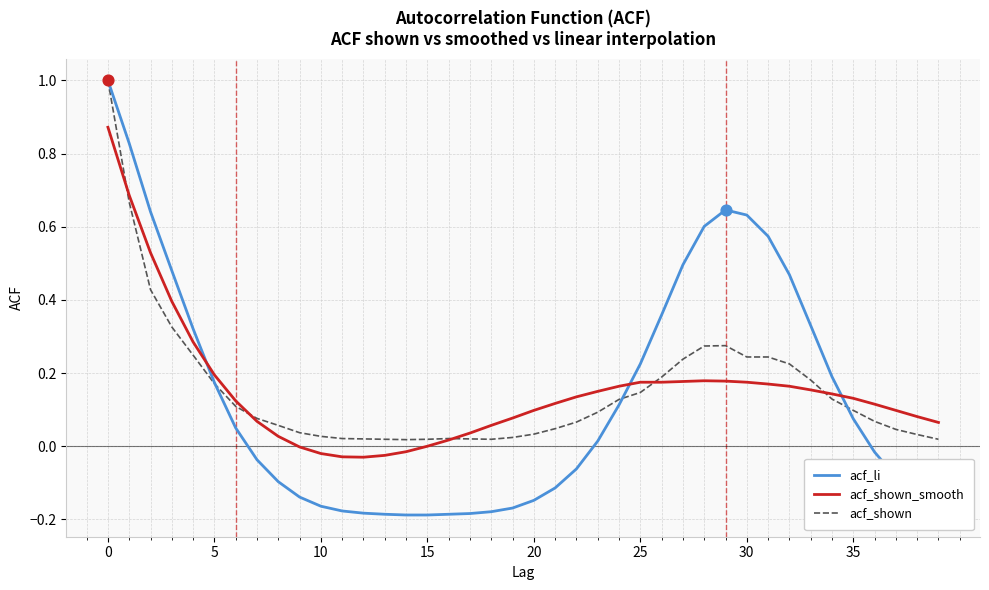

Which series ends up on top after the final intersection of acf_shown_smooth and acf_li?

acf_shown_smooth